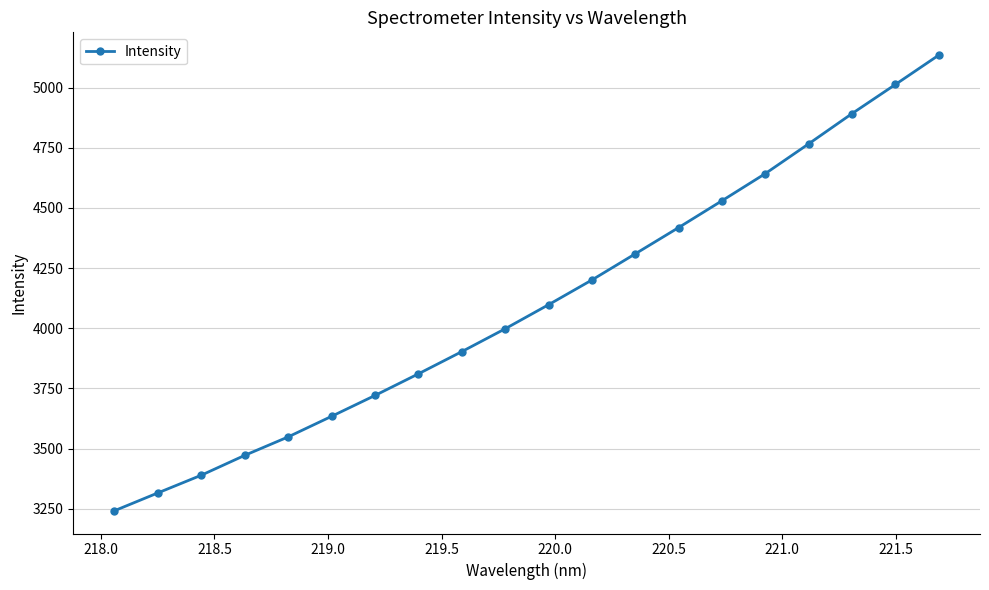

True or false: there are more than 1 points higher than both neighbors.

False